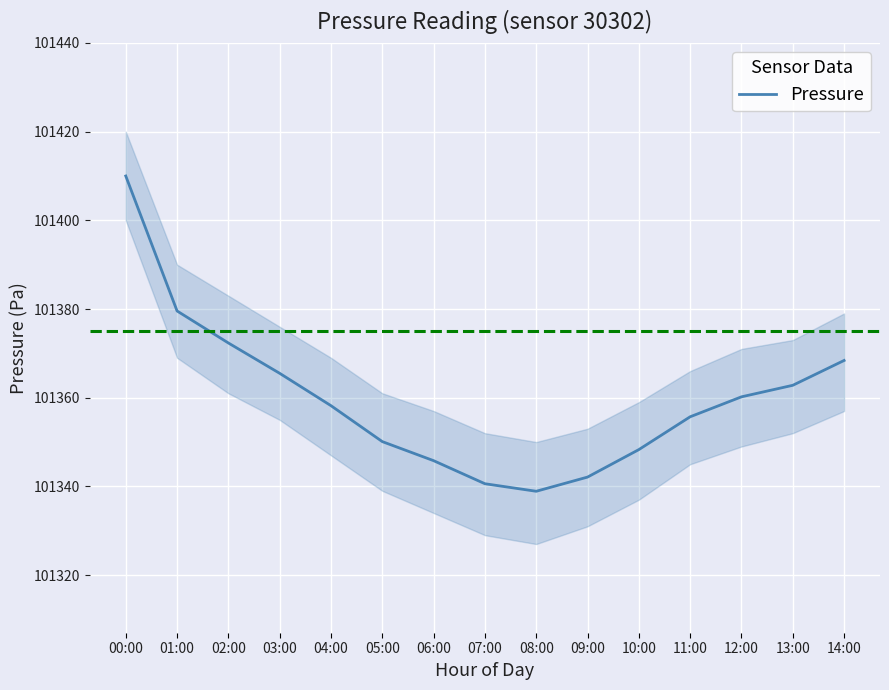

What is the minimum value shown in the chart?

101338.9